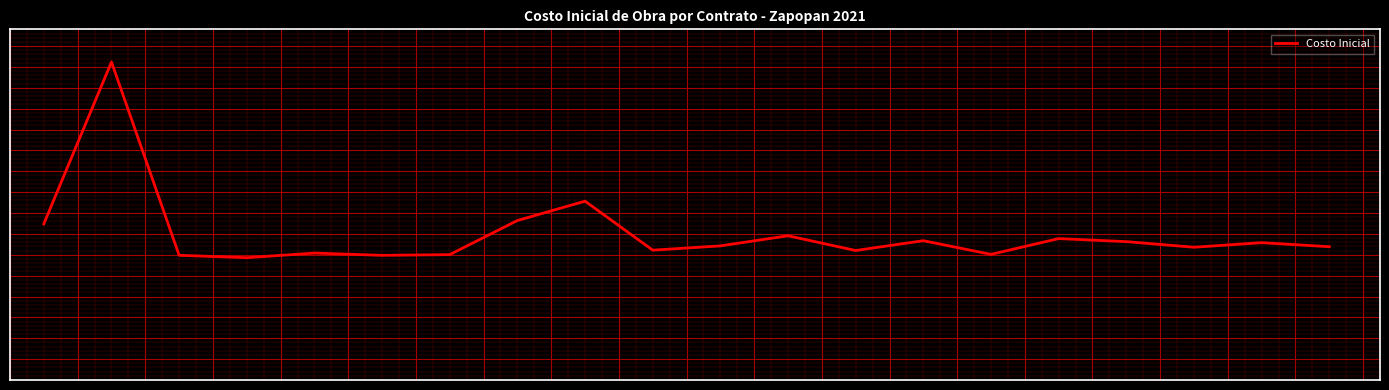

What is the value of the 13th point from the left?

-0.4